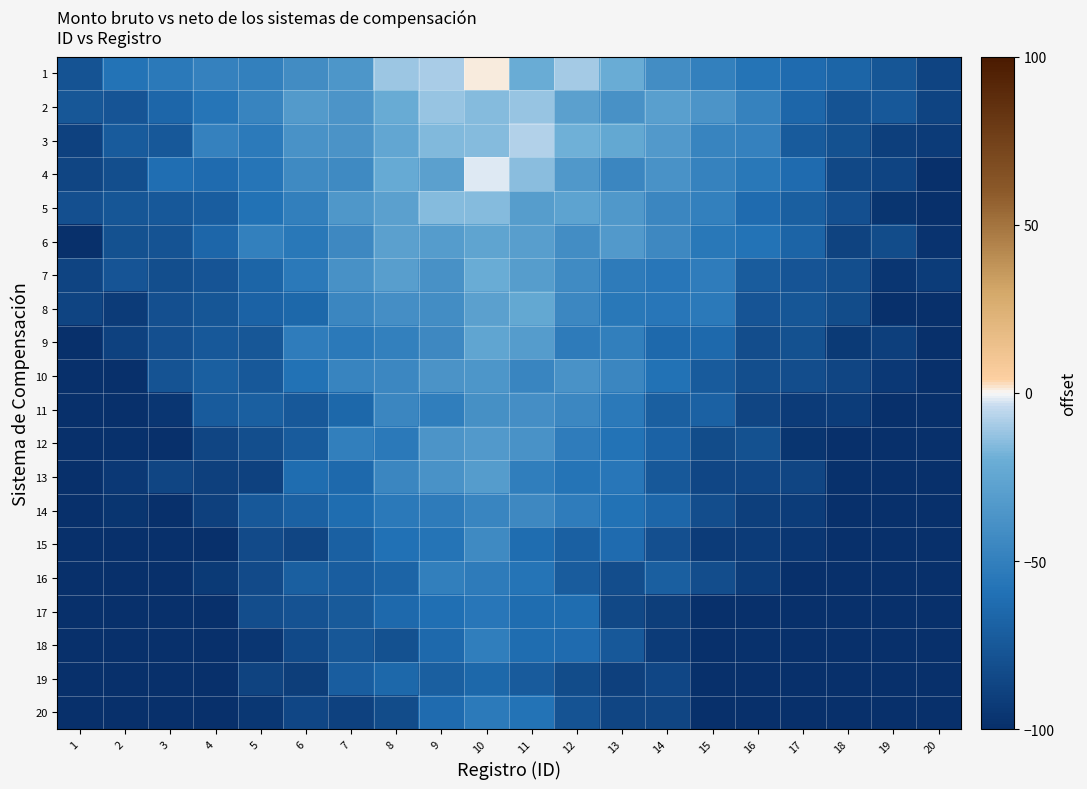

Reading right to left, what are all the values shown in this chart?

1: 20=-87.2	19=-76.4	18=-66.5	17=-62.9	16=-57.3	15=-49.4	14=-40.8	13=-20.4	12=-9.6	11=-20.6	10=1.2	9=-9.0	8=-11.7	7=-35.8	6=-41.9	5=-49.9	4=-49.0	3=-54.4	2=-58.0	1=-77.5
2: 20=-87.2	19=-74.3	18=-78.0	17=-65.9	16=-47.8	15=-36.7	14=-29.0	13=-38.7	12=-28.6	11=-11.8	10=-15.1	9=-12.2	8=-21.7	7=-36.0	6=-32.3	5=-46.9	4=-56.7	3=-66.2	2=-77.2	1=-75.8
3: 20=-92.5	19=-90.1	18=-79.1	17=-73.2	16=-48.6	15=-47.0	14=-33.1	13=-24.2	12=-19.5	11=-7.6	10=-15.3	9=-16.1	8=-24.6	7=-36.8	6=-37.7	5=-53.8	4=-48.8	3=-74.3	2=-73.1	1=-88.6
4: 20=-99.7	19=-86.8	18=-84.5	17=-62.6	16=-55.4	15=-47.9	14=-37.7	13=-45.9	12=-34.0	11=-14.6	10=-2.3	9=-28.5	8=-22.0	7=-43.2	6=-43.1	5=-56.4	4=-62.9	3=-61.4	2=-80.6	1=-86.2
5: 20=-102.8	19=-96.5	18=-80.4	17=-70.5	16=-63.1	15=-49.6	14=-45.8	13=-33.8	12=-26.7	11=-30.6	10=-15.6	9=-15.3	8=-28.2	7=-34.4	6=-50.5	5=-58.8	4=-71.7	3=-74.4	2=-76.5	1=-79.7
6: 20=-97.2	19=-82.1	18=-88.3	17=-67.9	16=-58.6	15=-55.3	14=-43.8	13=-33.4	12=-40.8	11=-30.2	10=-26.5	9=-31.4	8=-28.9	7=-43.8	6=-55.0	5=-49.8	4=-65.8	3=-77.7	2=-79.3	1=-99.4
7: 20=-91.6	19=-95.7	18=-80.9	17=-76.6	16=-72.5	15=-52.1	14=-56.2	13=-52.6	12=-42.6	11=-30.7	10=-20.8	9=-38.9	8=-29.8	7=-38.6	6=-54.5	5=-66.4	4=-76.8	3=-80.6	2=-77.1	1=-86.9
8: 20=-99.4	19=-101.2	18=-82.8	17=-76.6	16=-77.2	15=-54.3	14=-56.2	13=-55.1	12=-45.2	11=-23.8	10=-28.4	9=-41.0	8=-39.9	7=-45.8	6=-65.3	5=-68.3	4=-76.0	3=-80.1	2=-93.0	1=-86.8
9: 20=-114.2	19=-90.3	18=-93.3	17=-79.2	16=-81.5	15=-64.1	14=-64.5	13=-50.8	12=-52.7	11=-31.4	10=-25.2	9=-44.2	8=-49.3	7=-54.6	6=-52.3	5=-75.2	4=-74.3	3=-80.3	2=-88.4	1=-101.6
10: 20=-104.4	19=-94.3	18=-86.1	17=-81.5	16=-81.0	15=-73.2	14=-59.3	13=-46.0	12=-38.1	11=-46.1	10=-35.2	9=-37.4	8=-44.9	7=-47.7	6=-58.8	5=-74.8	4=-70.5	3=-77.5	2=-101.7	1=-105.2
11: 20=-106.0	19=-102.0	18=-92.1	17=-92.5	16=-86.3	15=-68.8	14=-70.5	13=-54.0	12=-45.2	11=-40.0	10=-39.8	9=-50.9	8=-45.7	7=-65.0	6=-74.8	5=-70.9	4=-73.0	3=-95.8	2=-105.3	1=-102.2
12: 20=-122.5	19=-105.1	18=-109.5	17=-96.4	16=-79.6	15=-82.1	14=-68.1	13=-58.5	12=-51.9	11=-38.1	10=-33.4	9=-36.2	8=-54.1	7=-50.5	6=-73.1	5=-80.7	4=-86.6	3=-100.1	2=-98.6	1=-104.8
13: 20=-127.1	19=-109.6	18=-99.1	17=-86.3	16=-85.9	15=-85.6	14=-74.7	13=-56.0	12=-57.3	11=-51.1	10=-31.9	9=-37.7	8=-45.7	7=-64.4	6=-62.4	5=-88.7	4=-89.6	3=-86.7	2=-93.9	1=-102.2
14: 20=-116.1	19=-110.0	18=-103.0	17=-92.0	16=-90.0	15=-81.8	14=-65.7	13=-58.7	12=-51.8	11=-43.8	10=-46.1	9=-52.8	8=-54.0	7=-62.1	6=-69.2	5=-74.5	4=-89.6	3=-105.2	2=-96.2	1=-111.7
15: 20=-133.3	19=-114.5	18=-114.7	17=-95.6	16=-92.6	15=-92.5	14=-79.8	13=-62.5	12=-70.3	11=-62.4	10=-43.2	9=-57.3	8=-60.1	7=-69.7	6=-86.3	5=-83.4	4=-101.1	3=-103.5	2=-112.2	1=-109.2
16: 20=-133.0	19=-126.9	18=-118.5	17=-105.8	16=-92.1	15=-81.3	14=-70.7	13=-81.5	12=-72.4	11=-57.2	10=-52.6	9=-50.1	8=-67.5	7=-71.7	6=-70.5	5=-83.5	4=-93.3	3=-103.2	2=-111.4	1=-129.0
17: 20=-139.0	19=-123.5	18=-110.9	17=-99.9	16=-108.2	15=-100.1	14=-90.7	13=-84.7	12=-61.8	11=-61.9	10=-56.0	9=-60.6	8=-64.8	7=-73.9	6=-78.2	5=-81.9	4=-103.4	3=-103.8	2=-110.7	1=-122.0
18: 20=-132.5	19=-117.2	18=-116.3	17=-119.5	16=-99.2	15=-102.6	14=-92.7	13=-74.8	12=-62.9	11=-61.9	10=-51.5	9=-64.5	8=-79.1	7=-75.3	6=-83.7	5=-96.0	4=-103.3	3=-116.5	2=-118.5	1=-126.2
19: 20=-141.4	19=-122.7	18=-130.5	17=-106.1	16=-108.6	15=-105.6	14=-85.3	13=-89.1	12=-82.6	11=-73.0	10=-65.6	9=-71.1	8=-64.9	7=-71.8	6=-91.3	5=-88.2	4=-104.1	3=-113.8	2=-118.1	1=-131.2
20: 20=-134.9	19=-127.0	18=-125.4	17=-108.8	16=-99.4	15=-103.2	14=-86.5	13=-86.6	12=-77.7	11=-58.2	10=-53.9	9=-63.0	8=-82.5	7=-88.4	6=-85.9	5=-95.3	4=-100.5	3=-113.4	2=-120.1	1=-139.6